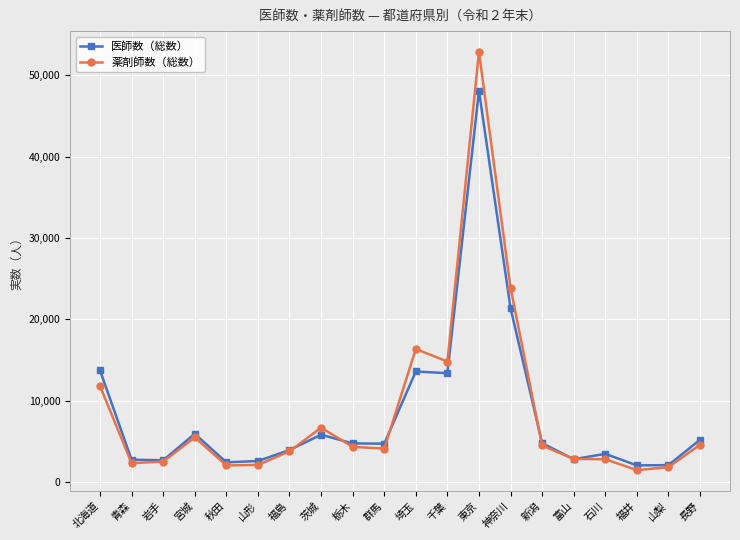

At which category is the sum across all series the highest?

東京